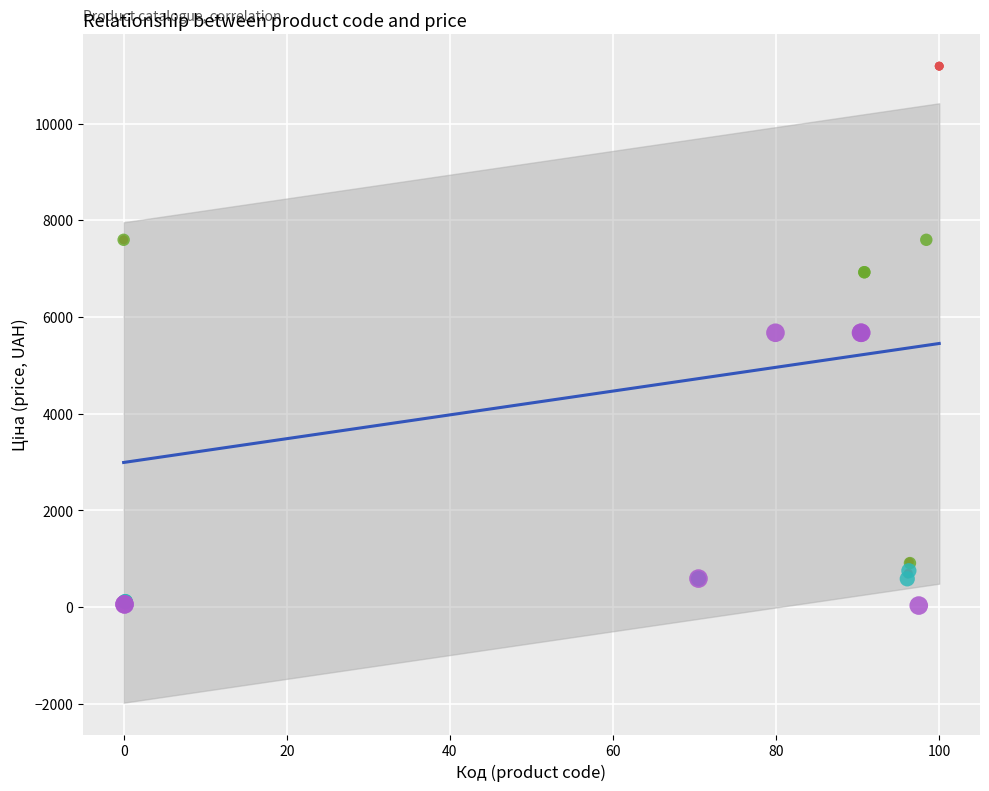

Which series has the largest Y range (max minus min)?

<20